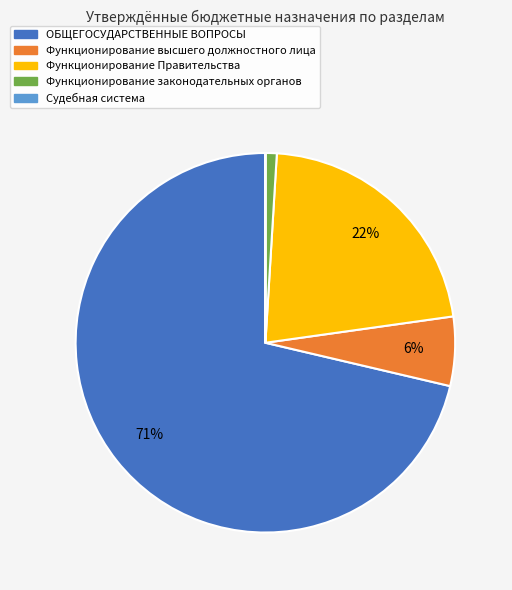

What percentage is the ОБЩЕГОСУДАРСТВЕННЫЕ ВОПРОСЫ slice, to the nearest percent?

71%